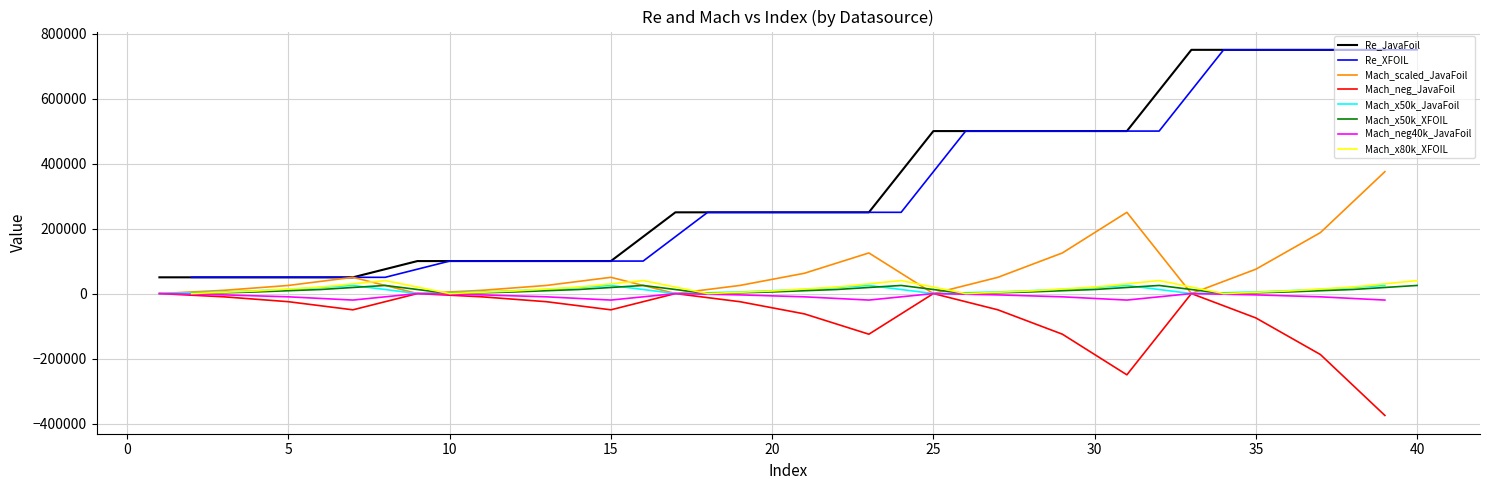

What is the minimum value for Re_JavaFoil?

50000